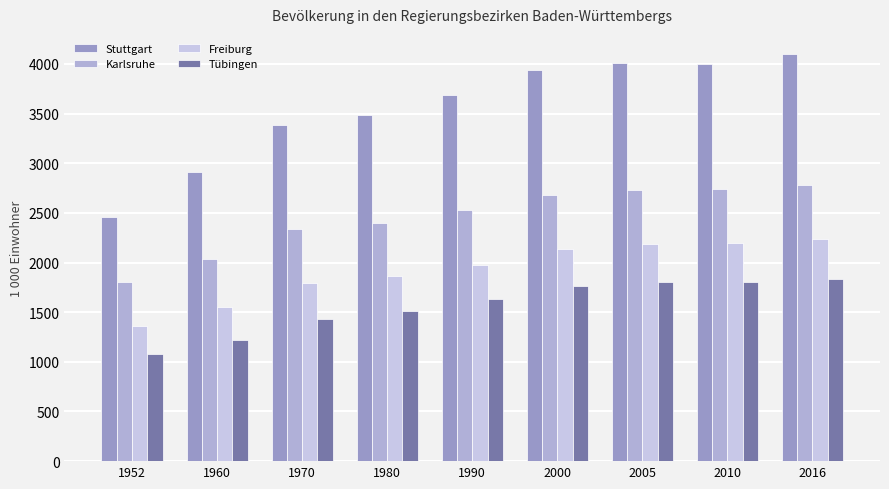

Count the number of categories in the chart.

9